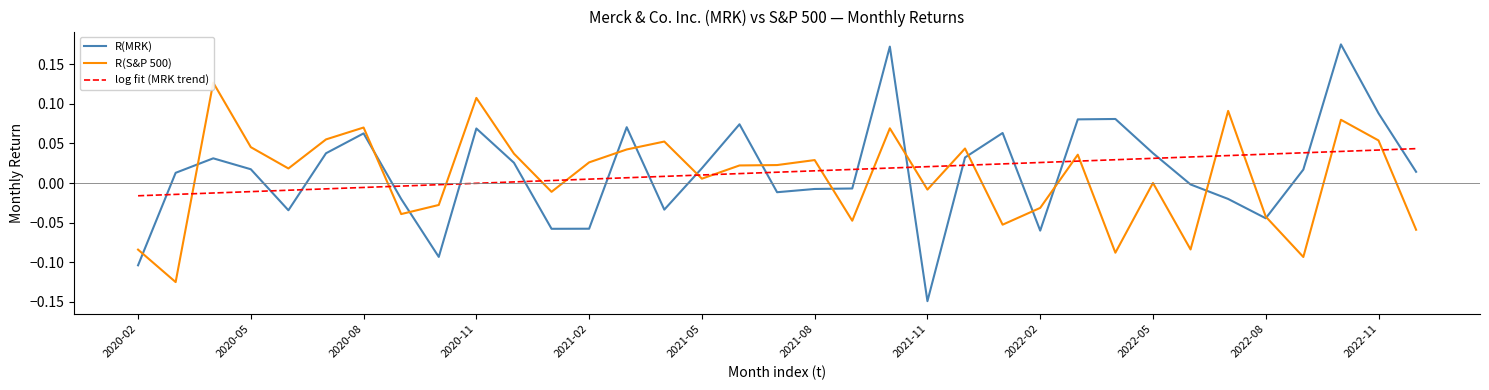

How many intersections are there between R(MRK) and log fit (MRK trend)?

18